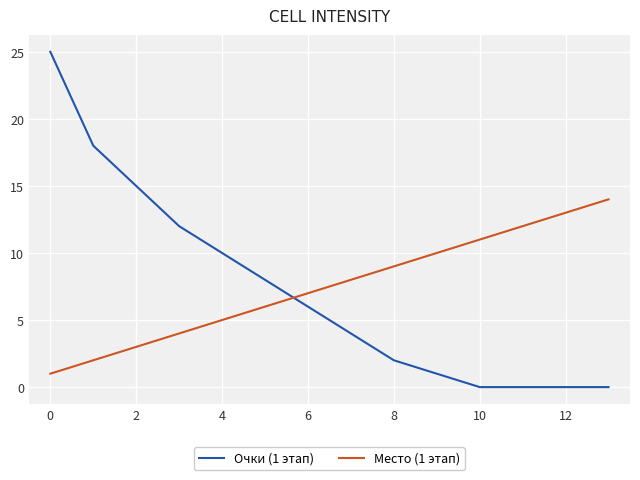

What is the maximum value shown in the chart?

25